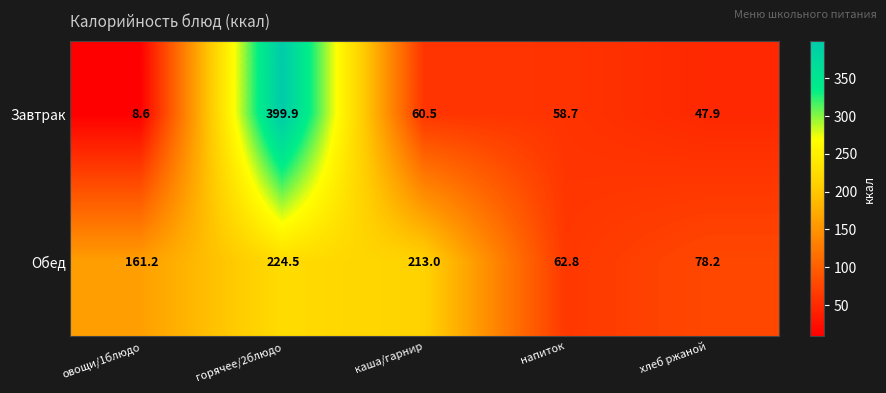

At which category is the sum across all series the highest?

горячее/2блюдо